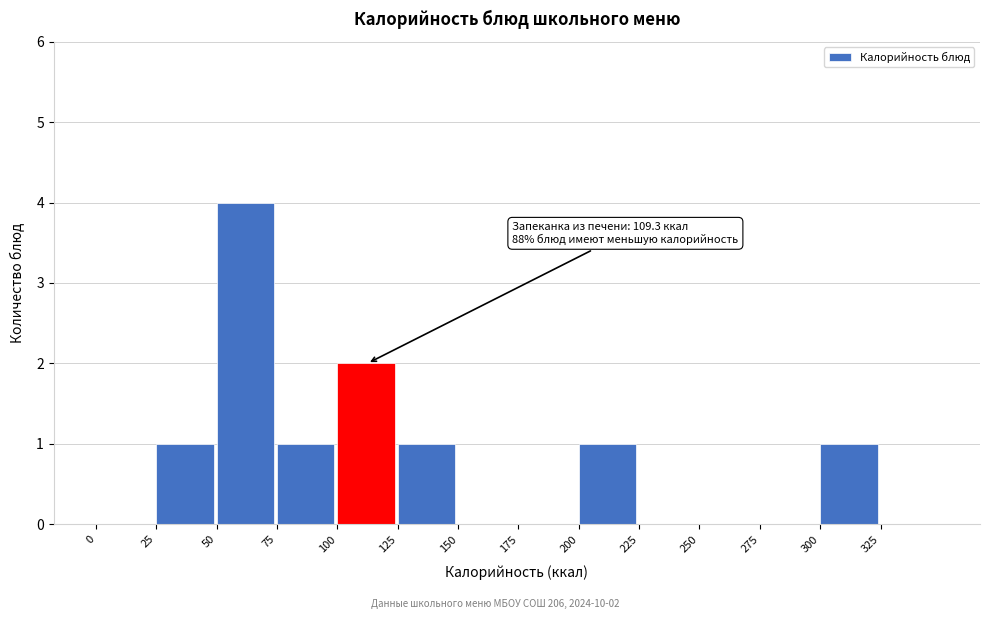

Over which range of the x-axis is the bar tallest?

50 to 75